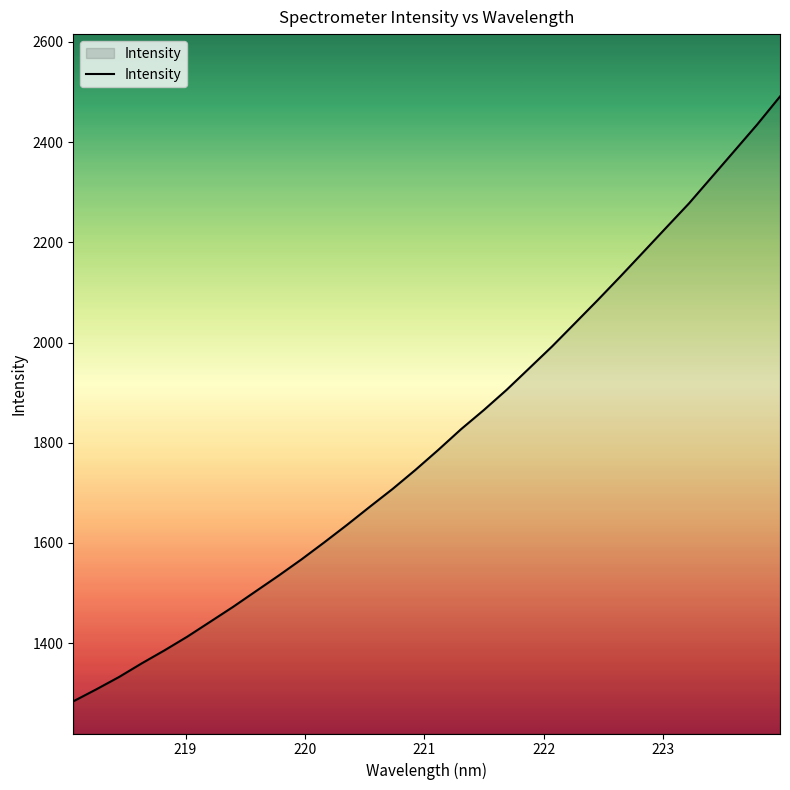

What is the difference between the maximum and minimum values?

1207.5